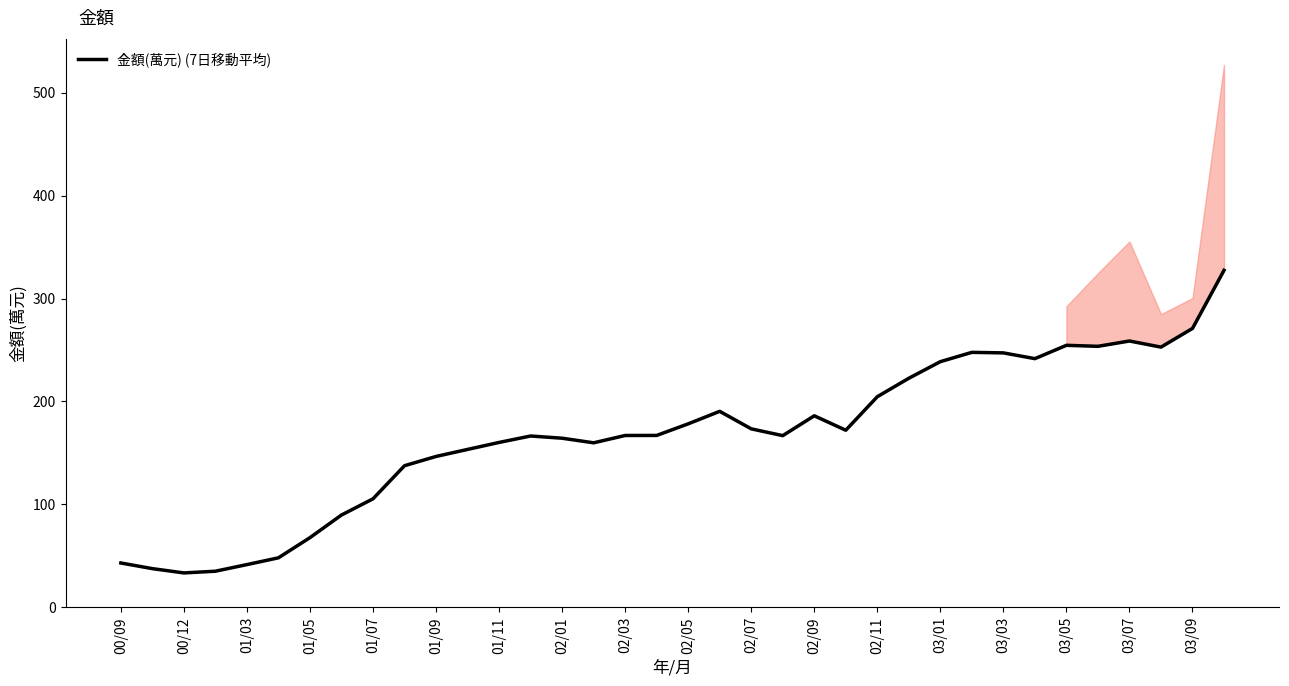

What is the highest value of the 金額(萬元) (7日移動平均) series?

327.5